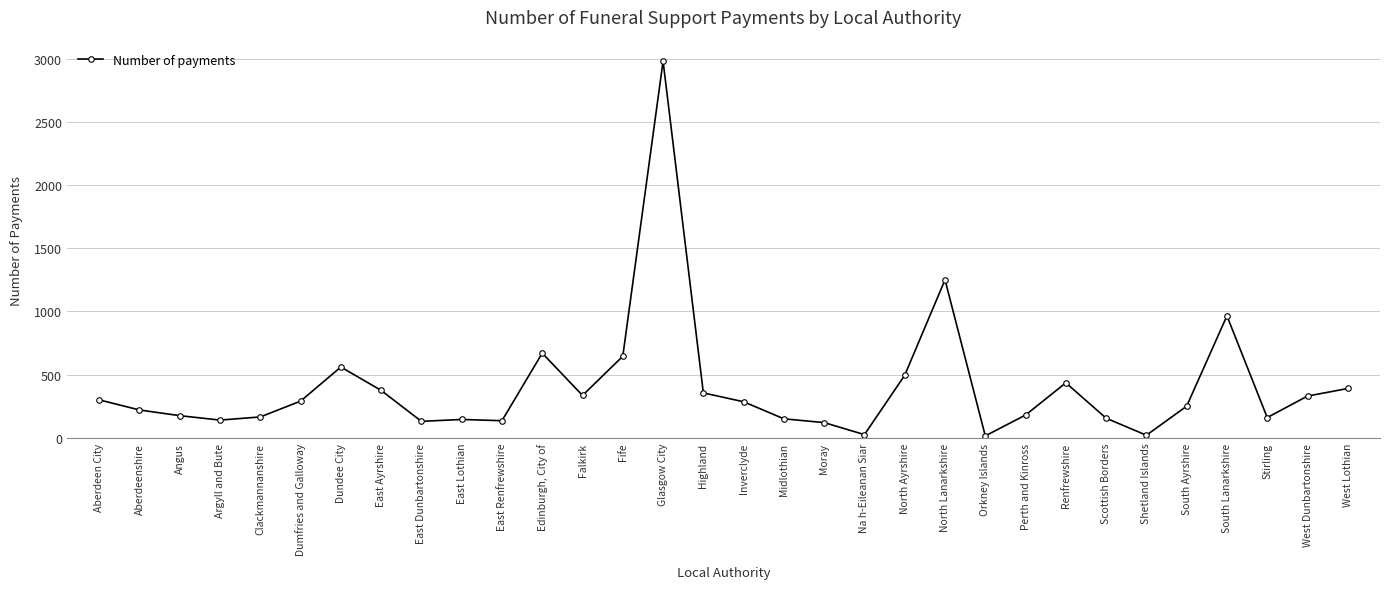

What is the sum of all values?

12845